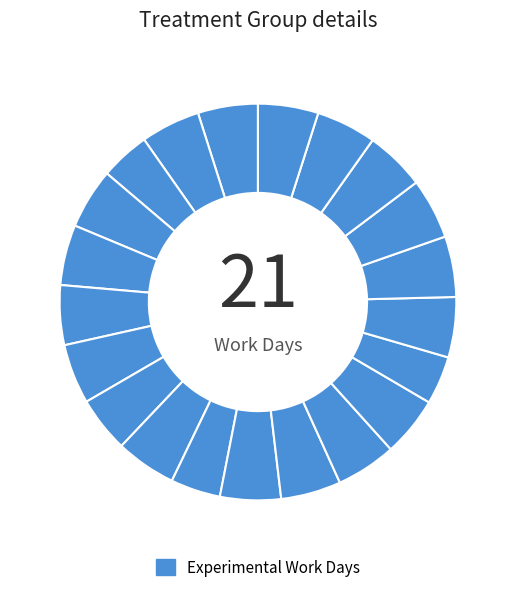

Rank the categories by value from highest to lowest.

10-Mon, 19-Wed, 20-Thu, 8-Sat, 3-Mon, 4-Tue, 18-Tue, 24-Mon, 13-Thu, 14-Fri, 21-Fri, 22-Sat, 29-Thu, 6-Thu, 15-Sat, 5-Wed, 30-Fri, 7-Fri, 9-Sun, 1-Sat, 16-Sun